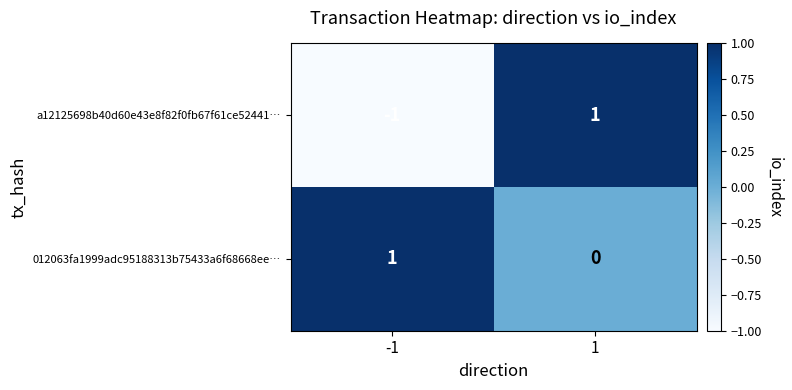

How many data points does each series have?

2